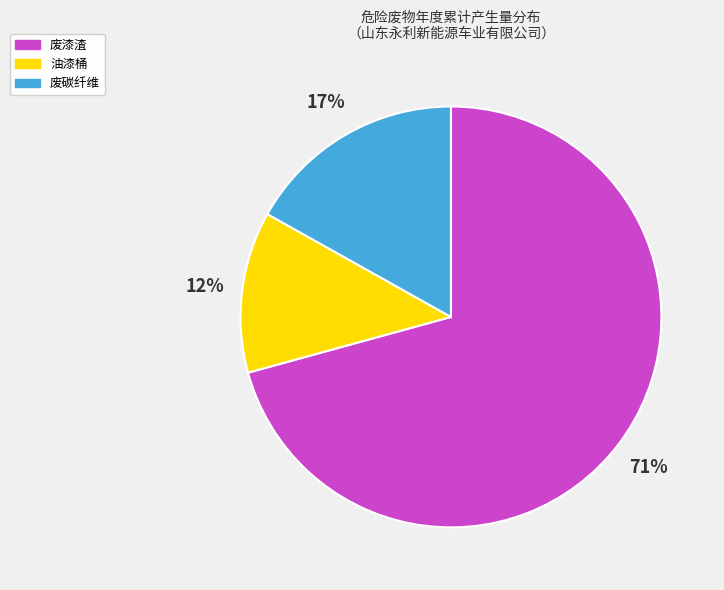

Is the sum of 油漆桶 and 废碳纤维 greater than half?

No